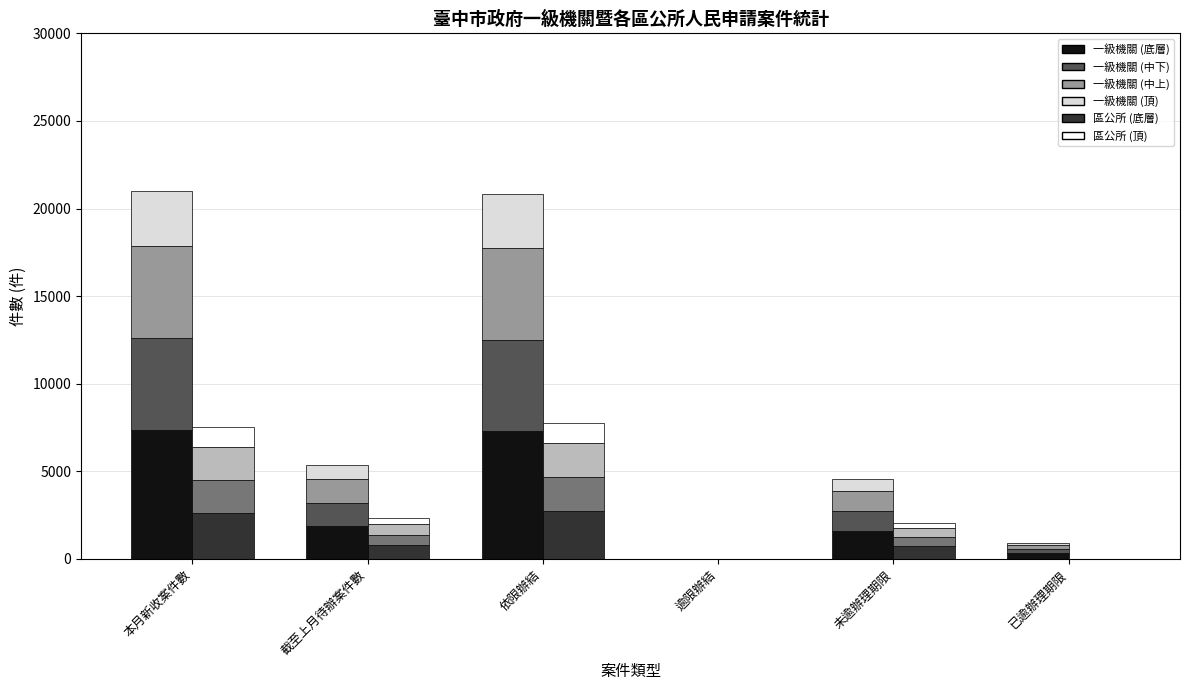

Is the value of 區公所 at 已逾辦理期限 greater than the value of 一級機關 at 已逾辦理期限?

No